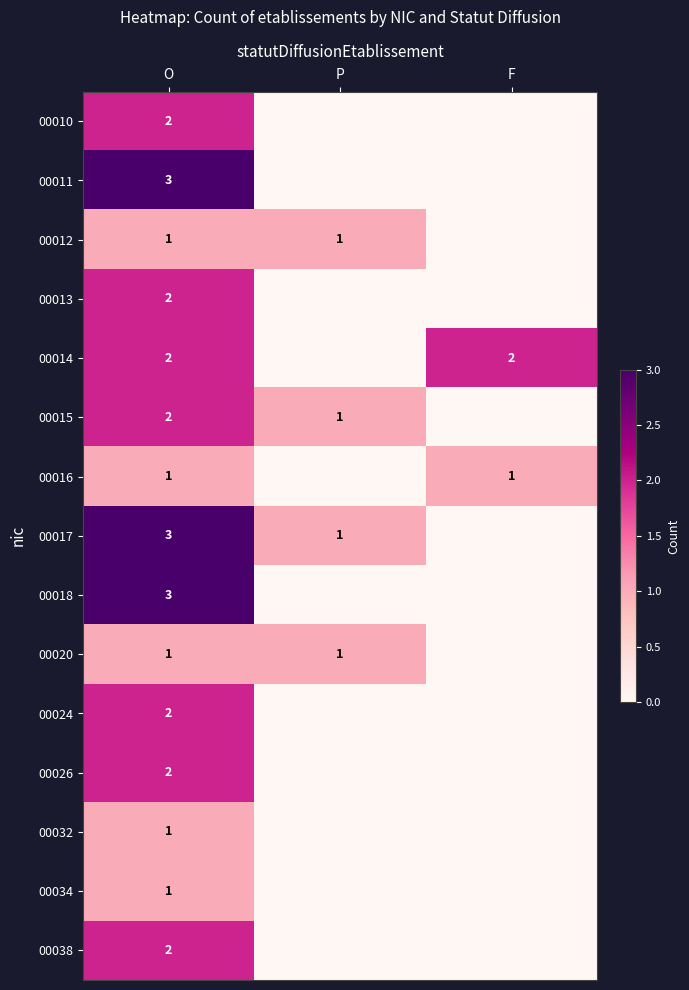

The 00020 series shows 1 at P. True or false?

True